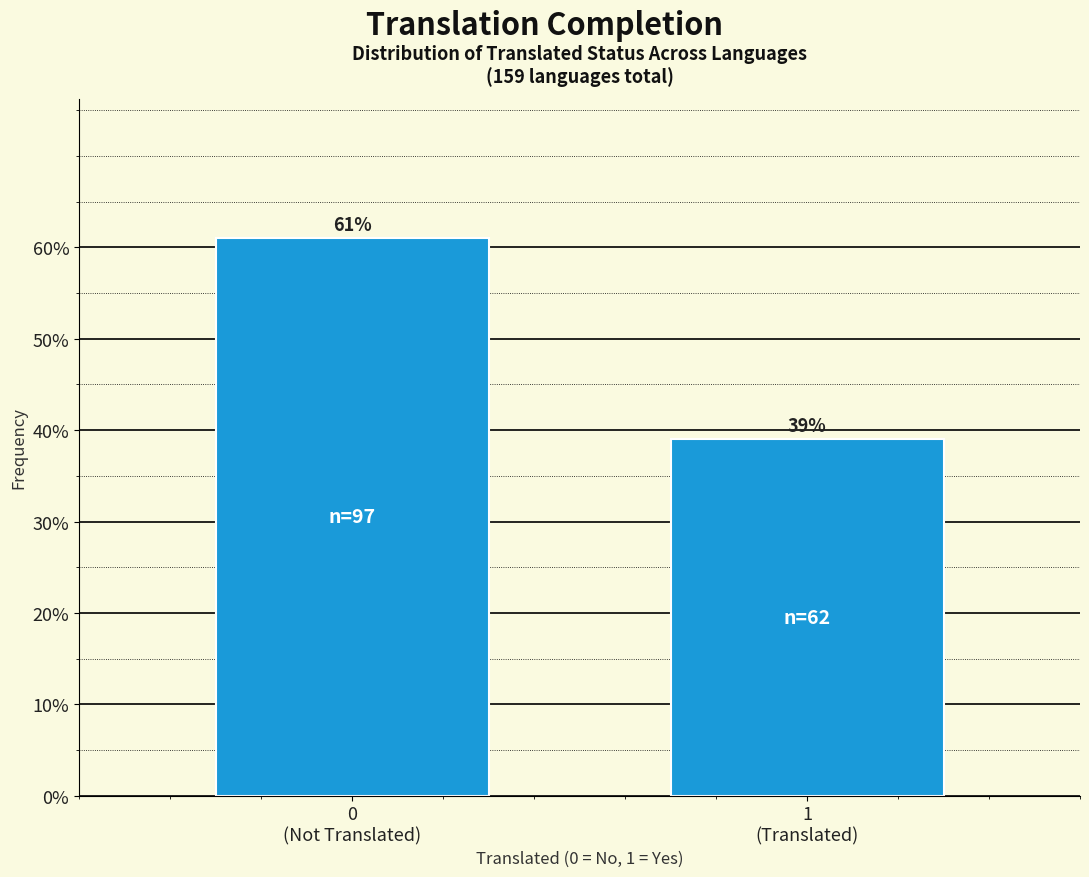

Reading left to right, what are all the values shown in this chart?

61.0	39.0